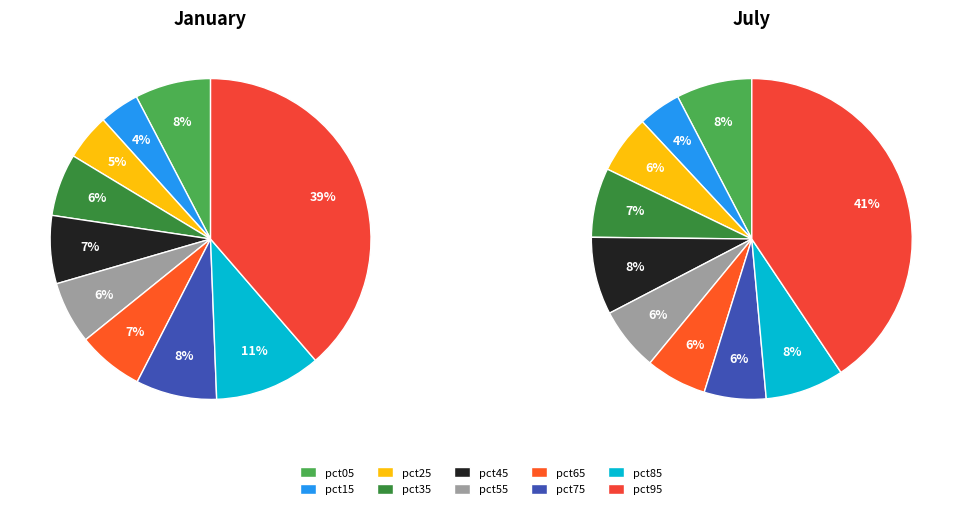

To the nearest percent, what is the difference between the pct05 and pct25 slice percentages?

2%